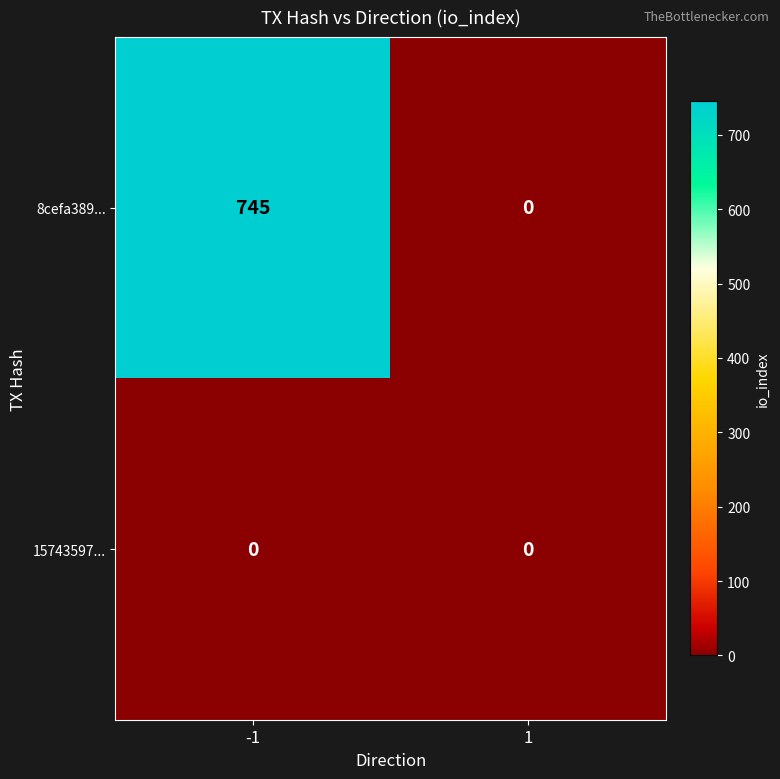

What is the difference between the highest and lowest values at -1?

745